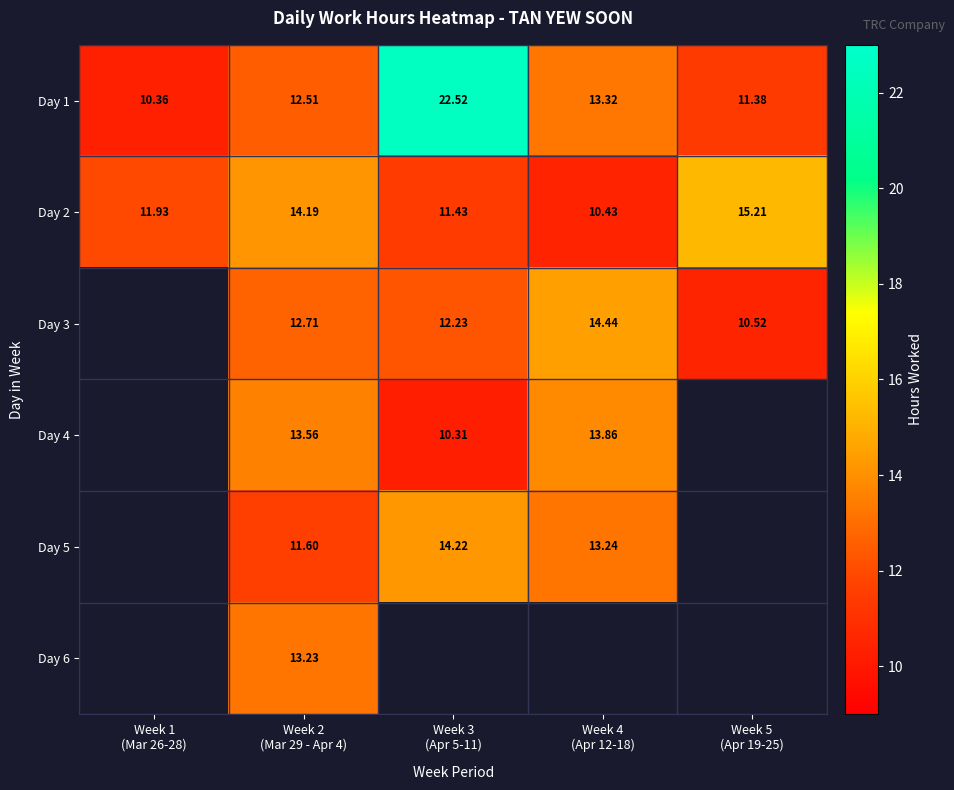

What is the maximum value for Day 1?

22.5